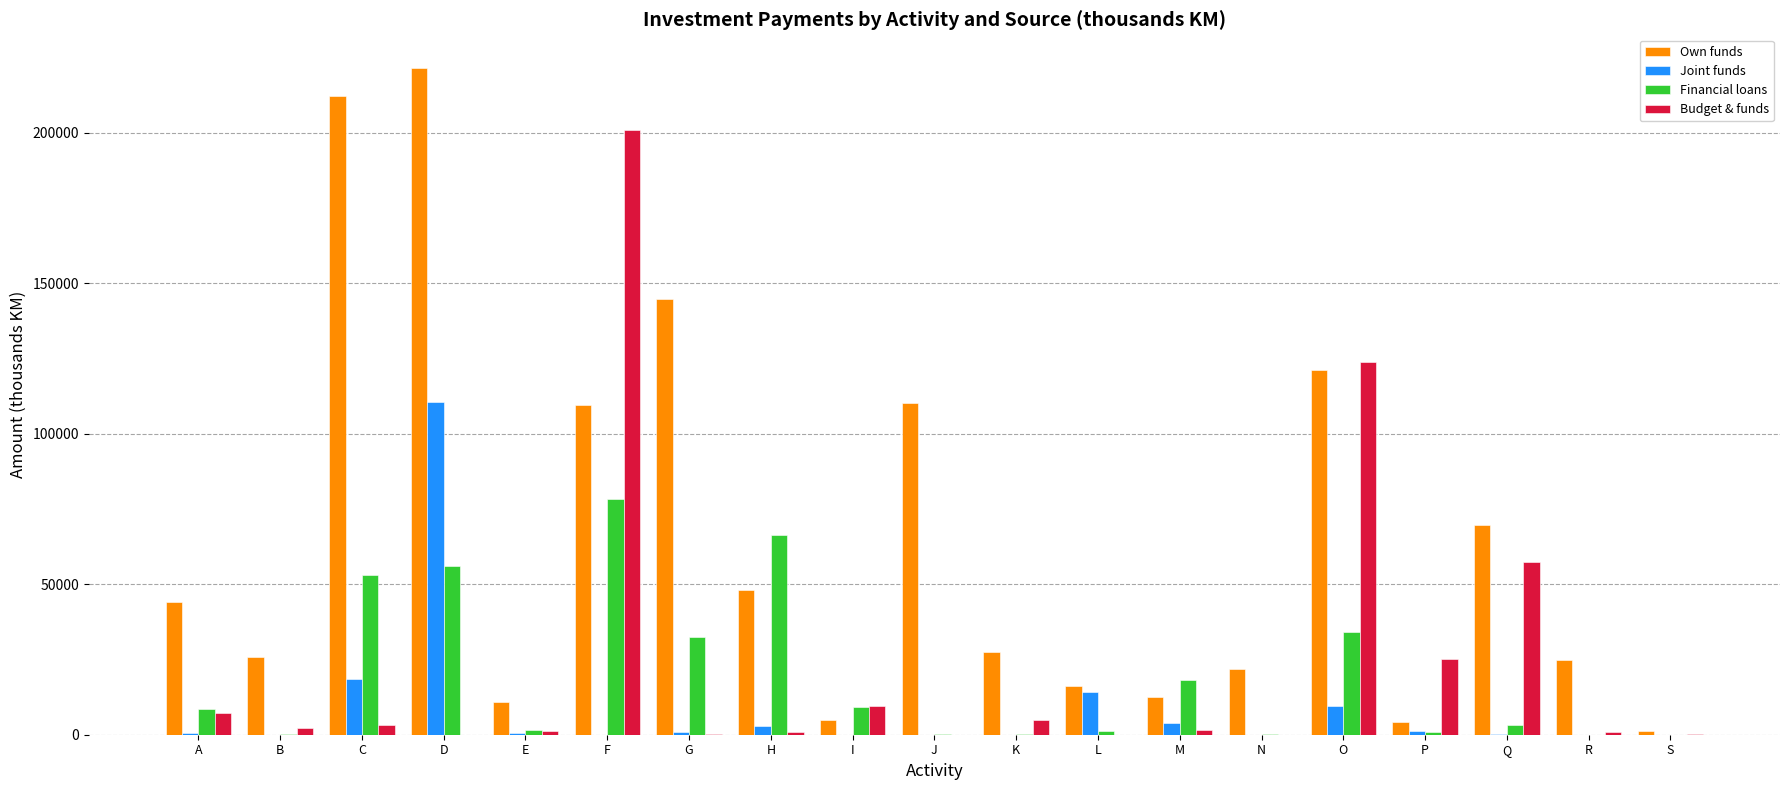

The Financial loans series shows 9119 at I. True or false?

True